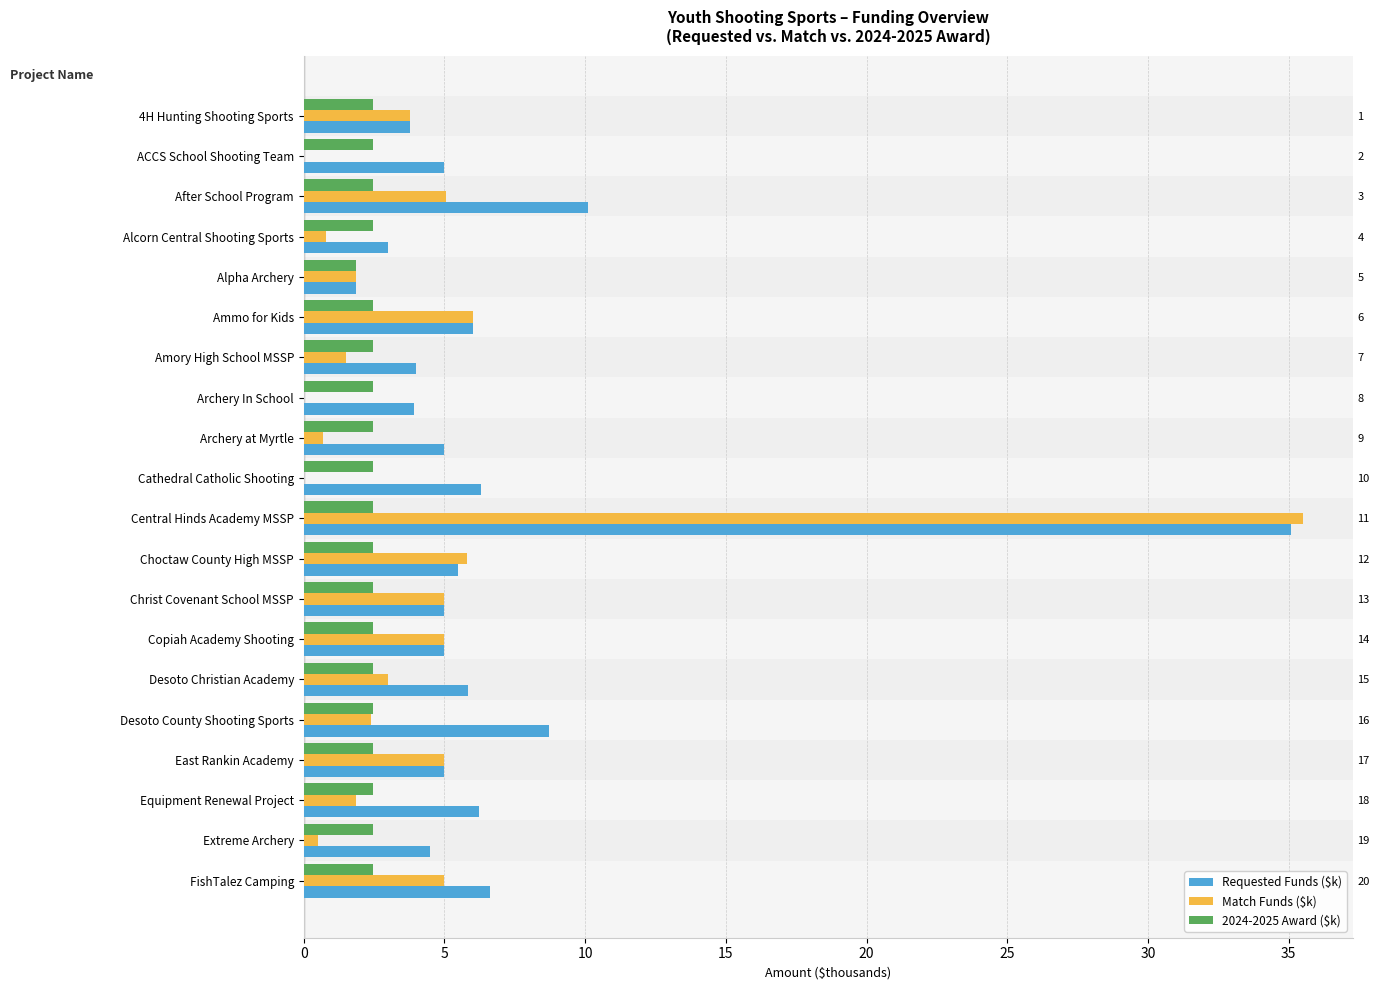

Does the chart contain stacked bars?

No